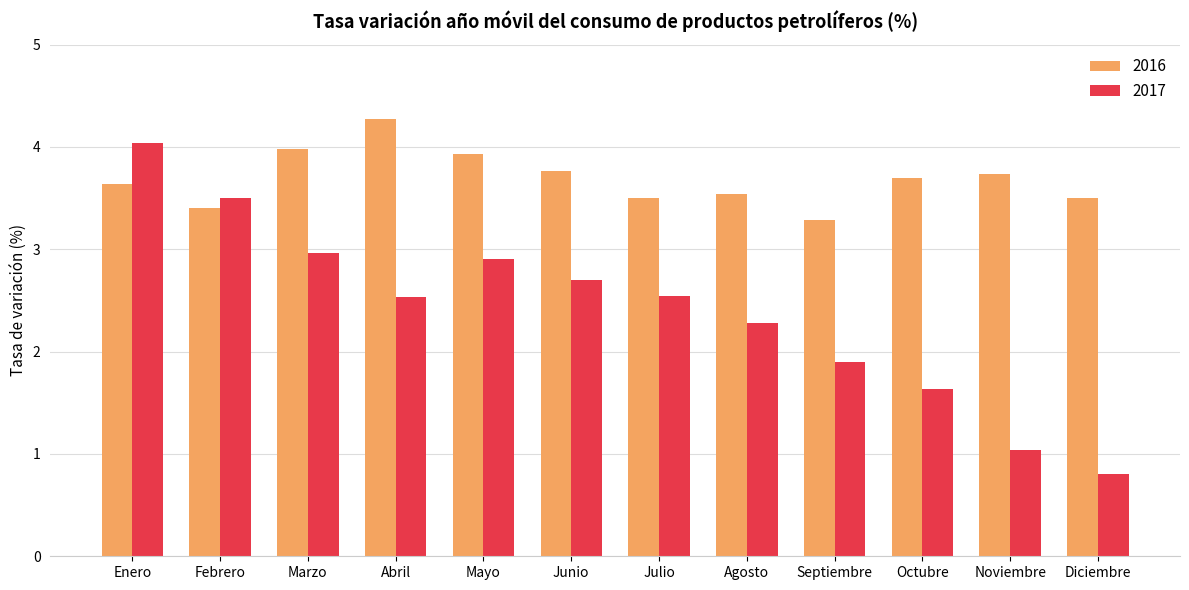

Reading right to left, transcribe all the data shown in this chart.

2016: 3.5	3.7	3.7	3.3	3.5	3.5	3.8	3.9	4.3	4.0	3.4	3.6
2017: 0.8	1.0	1.6	1.9	2.3	2.5	2.7	2.9	2.5	3.0	3.5	4.0